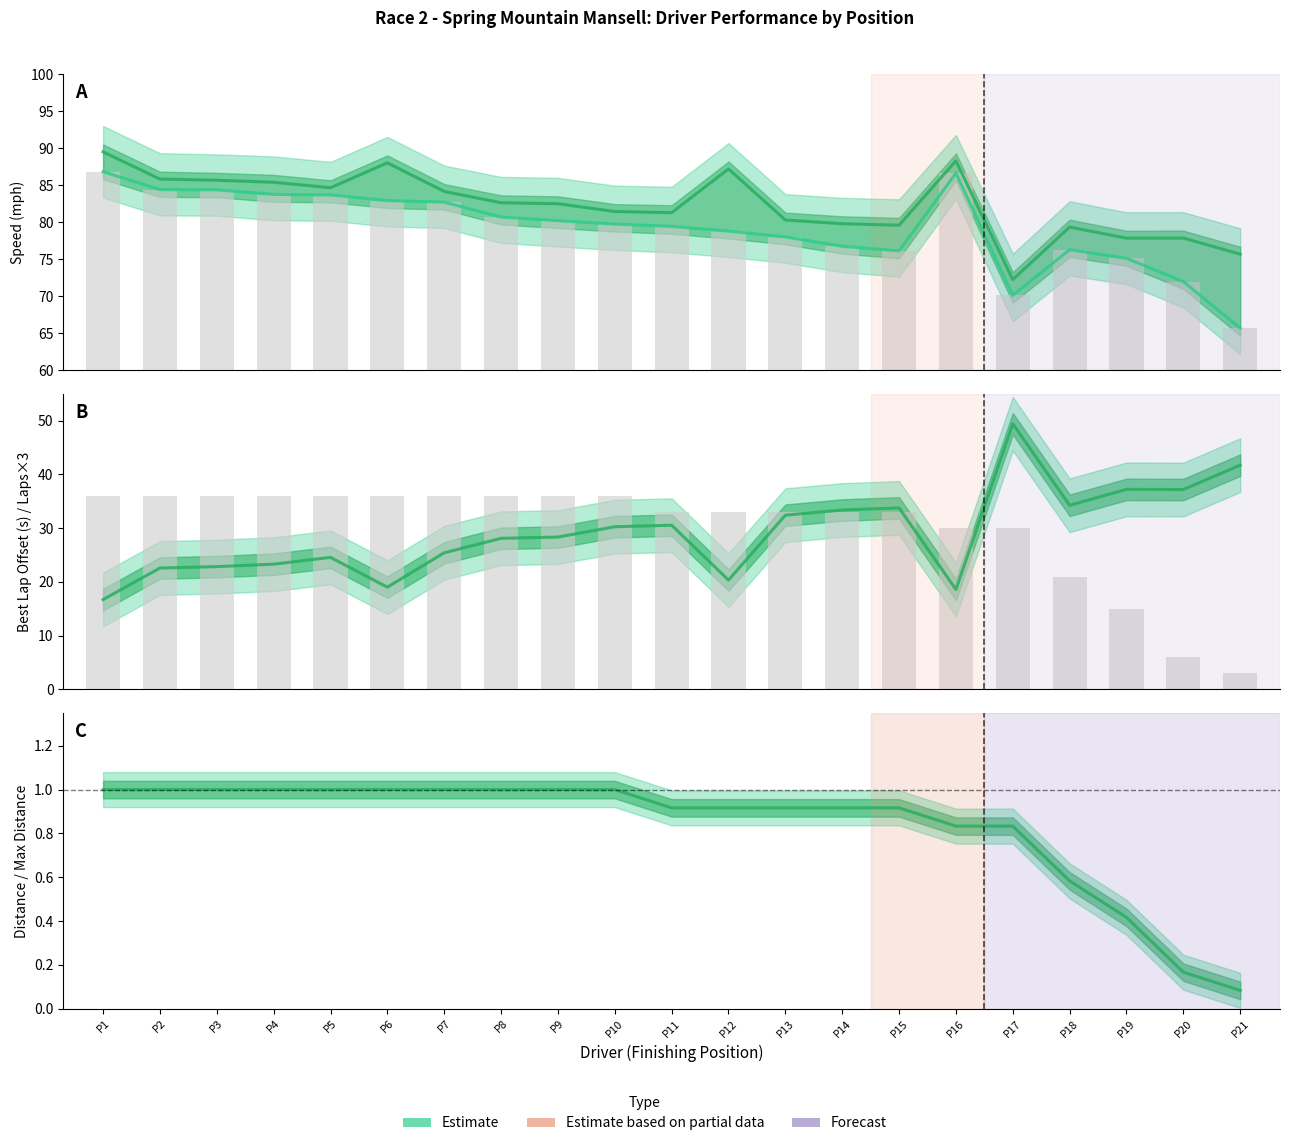

Count the number of categories in the chart.

21